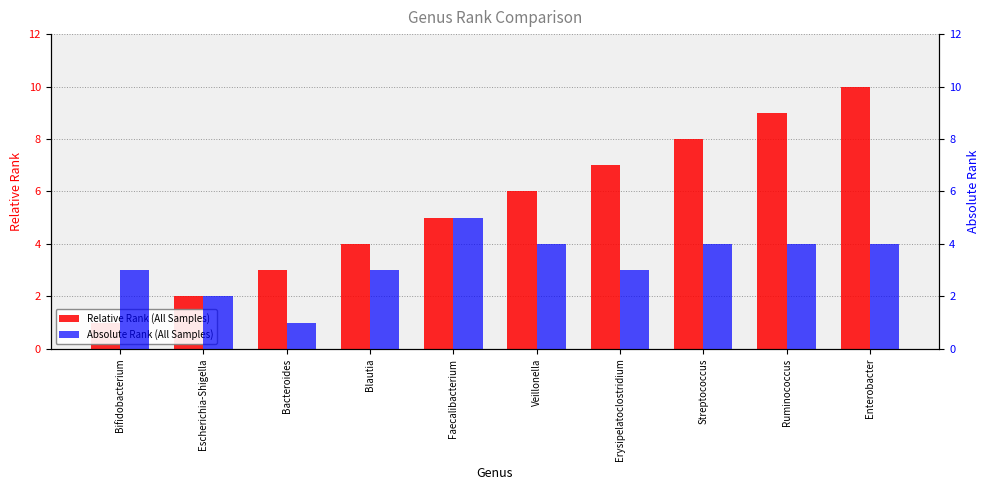

Rank the series by their maximum value, from lowest to highest.

Absolute Rank (All Samples), Relative Rank (All Samples)